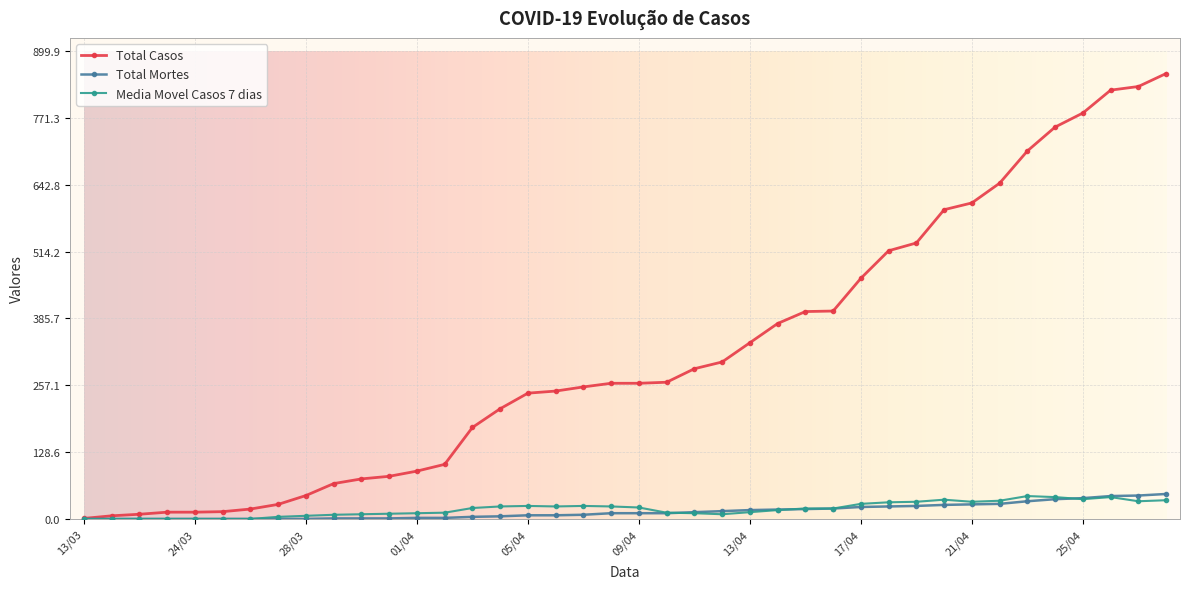

Which series has the largest total across all categories?

Total Casos